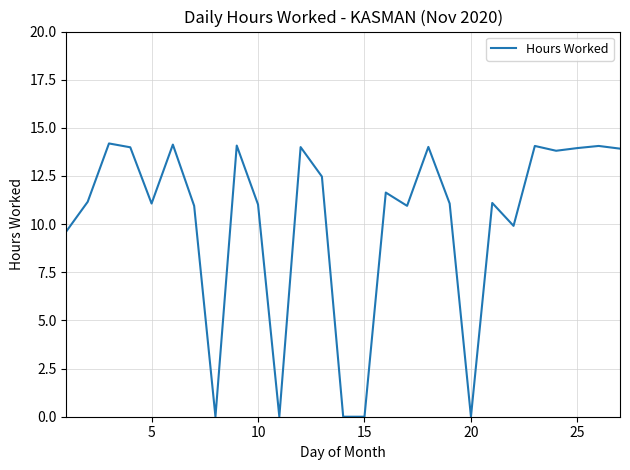

Does the chart have visible grid lines?

Yes